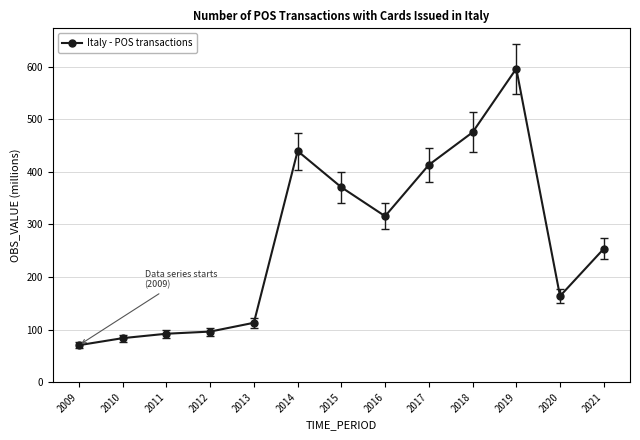

Count the number of categories in the chart.

13